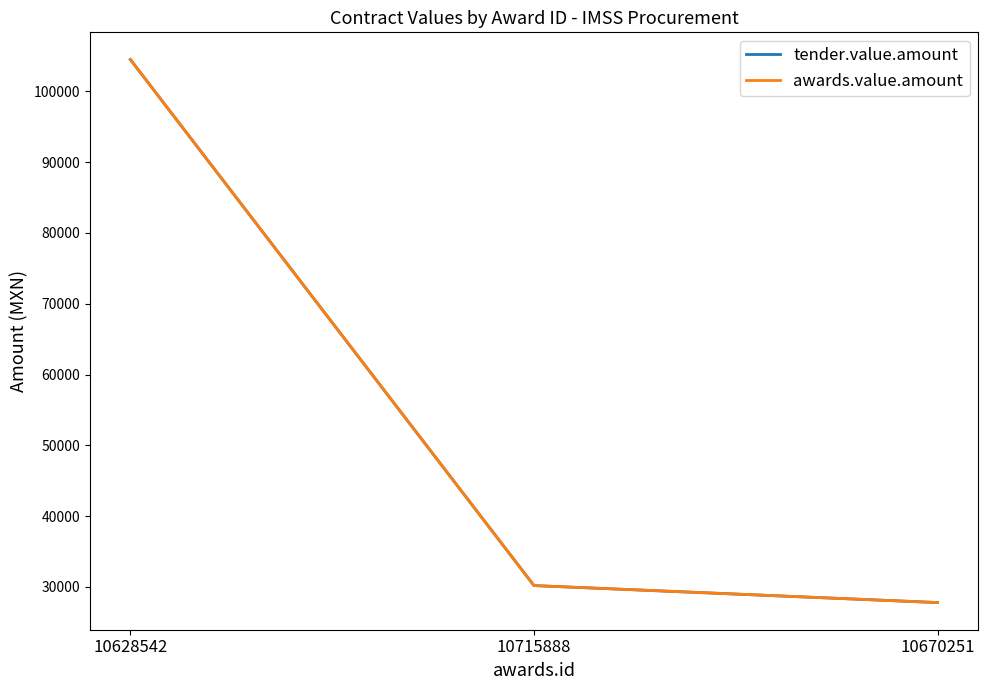

How many lines are shown in the chart?

2